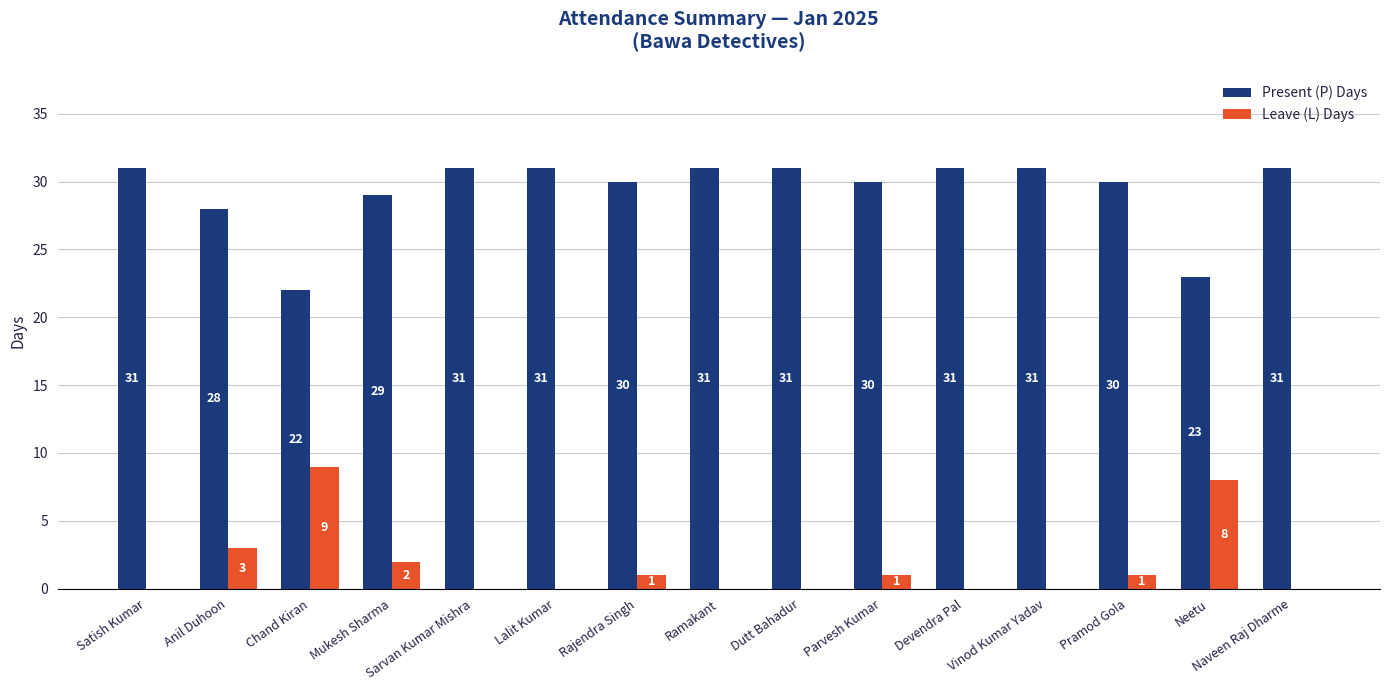

Which series has the largest total across all categories?

Present (P) Days